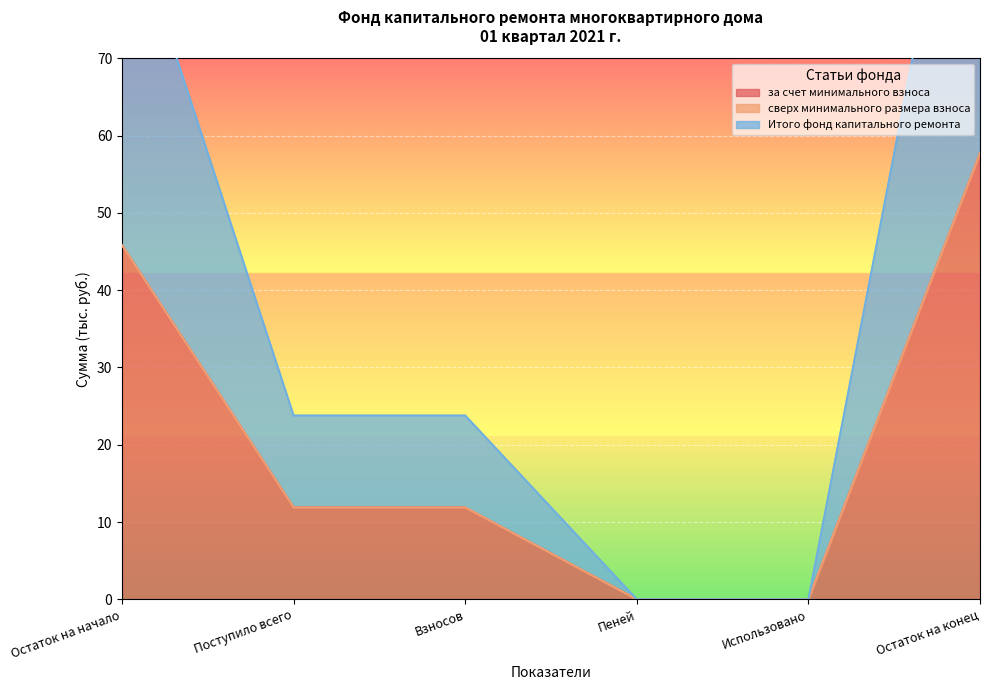

Is it true that за счет минимального взноса equals 0.0 at Использовано?

True